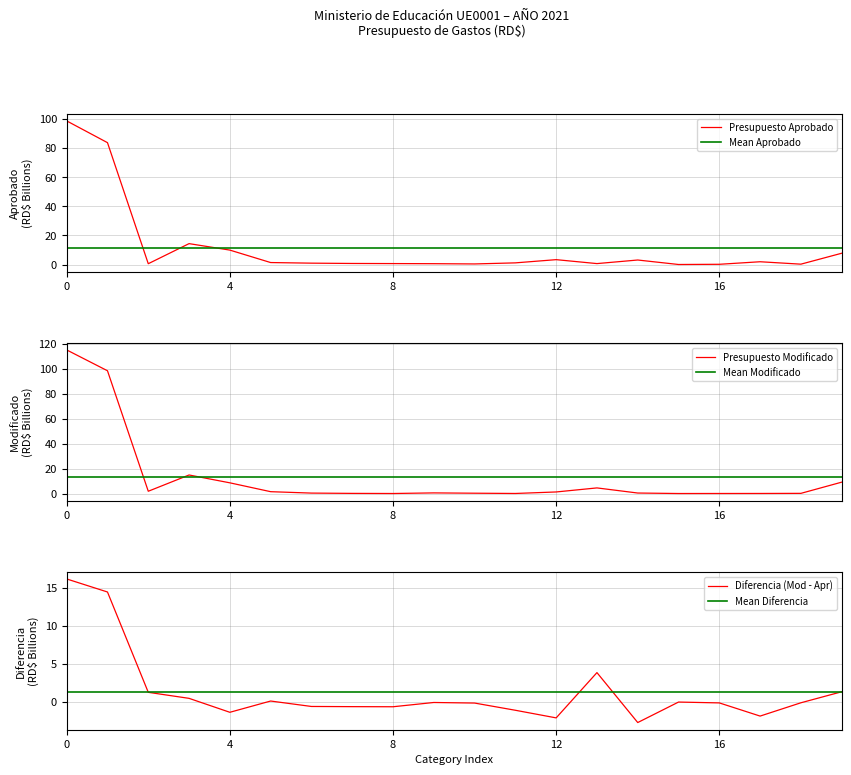

What is the minimum value for Diferencia (Mod - Apr)?

-2.7